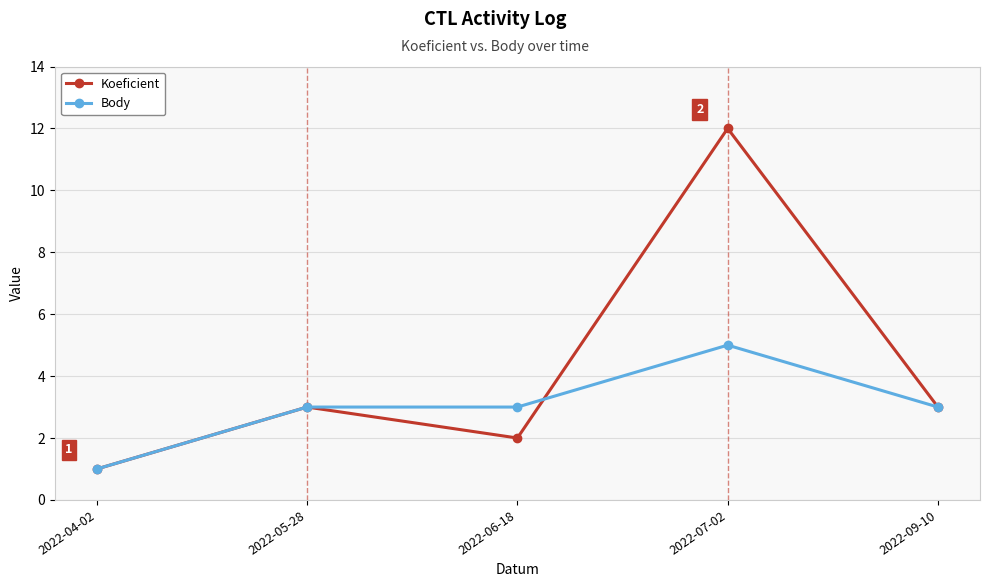

True or false: Body has more than 0 interior local peaks.

True